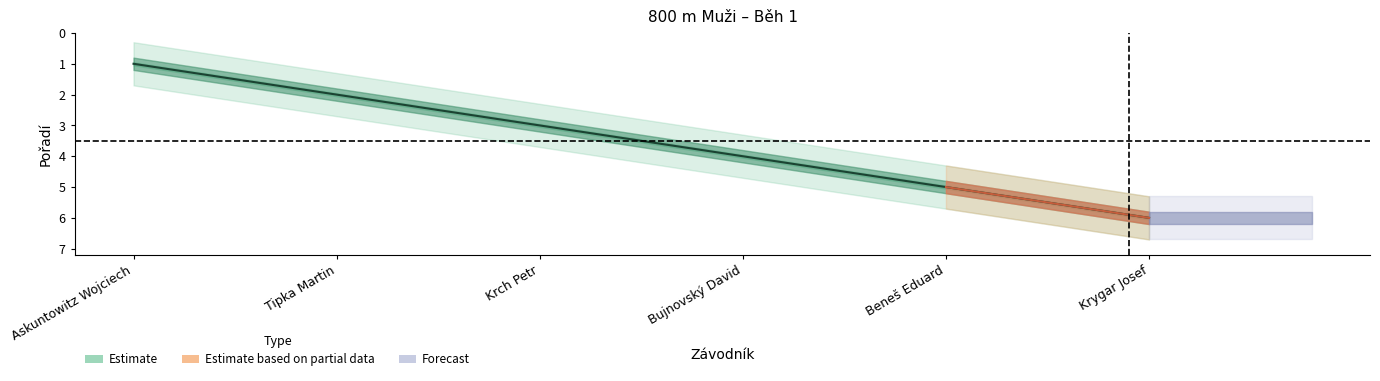

What is the smallest value displayed?

1